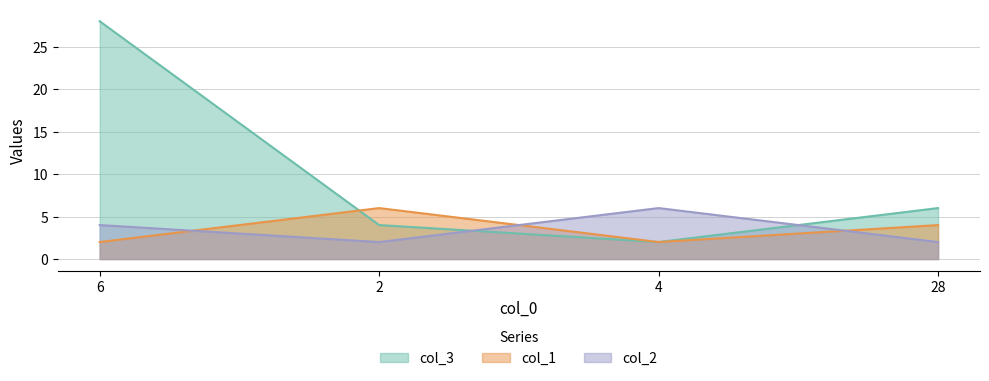

Rank the series at 6 from lowest to highest value.

col_1, col_2, col_3